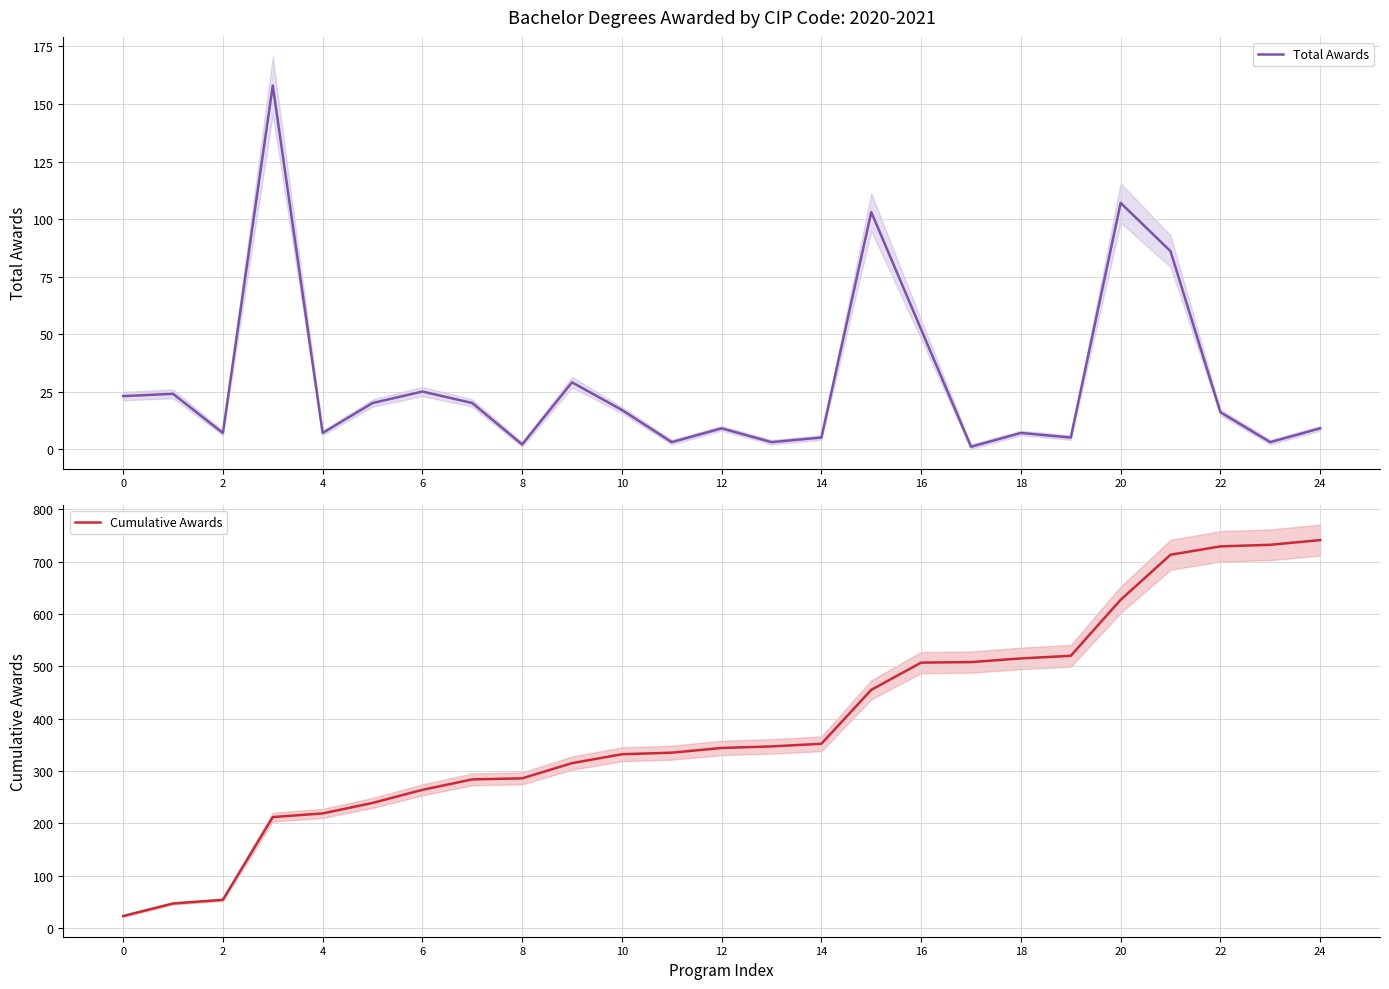

What is the average value of the Total Awards series?

30